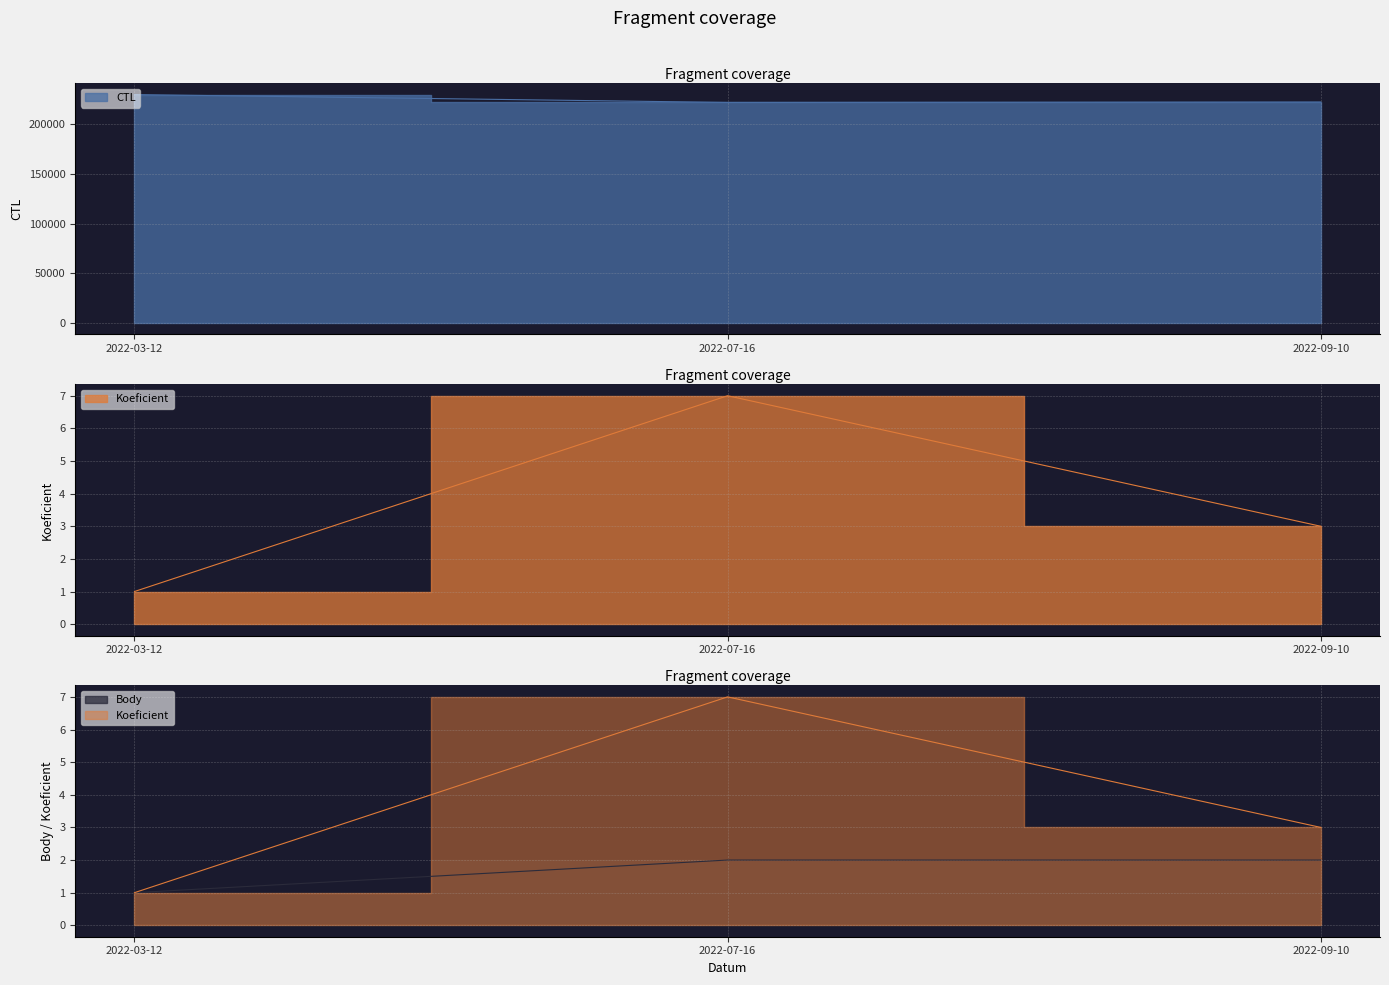

List the series in order of their peak value, lowest first.

Body, Koeficient, CTL